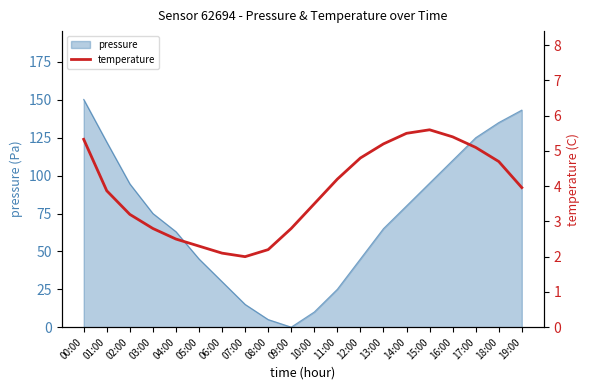

How many lines are shown in the chart?

1